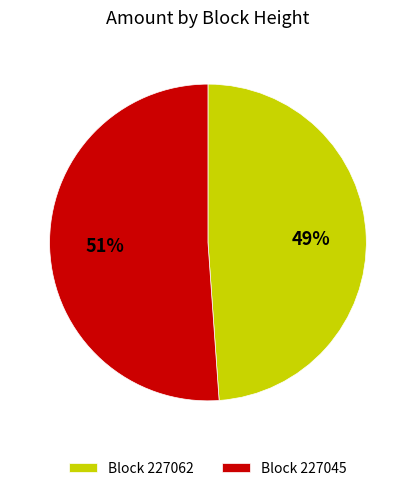

The Block 227045 slice represents 51% of the pie. True or false?

True